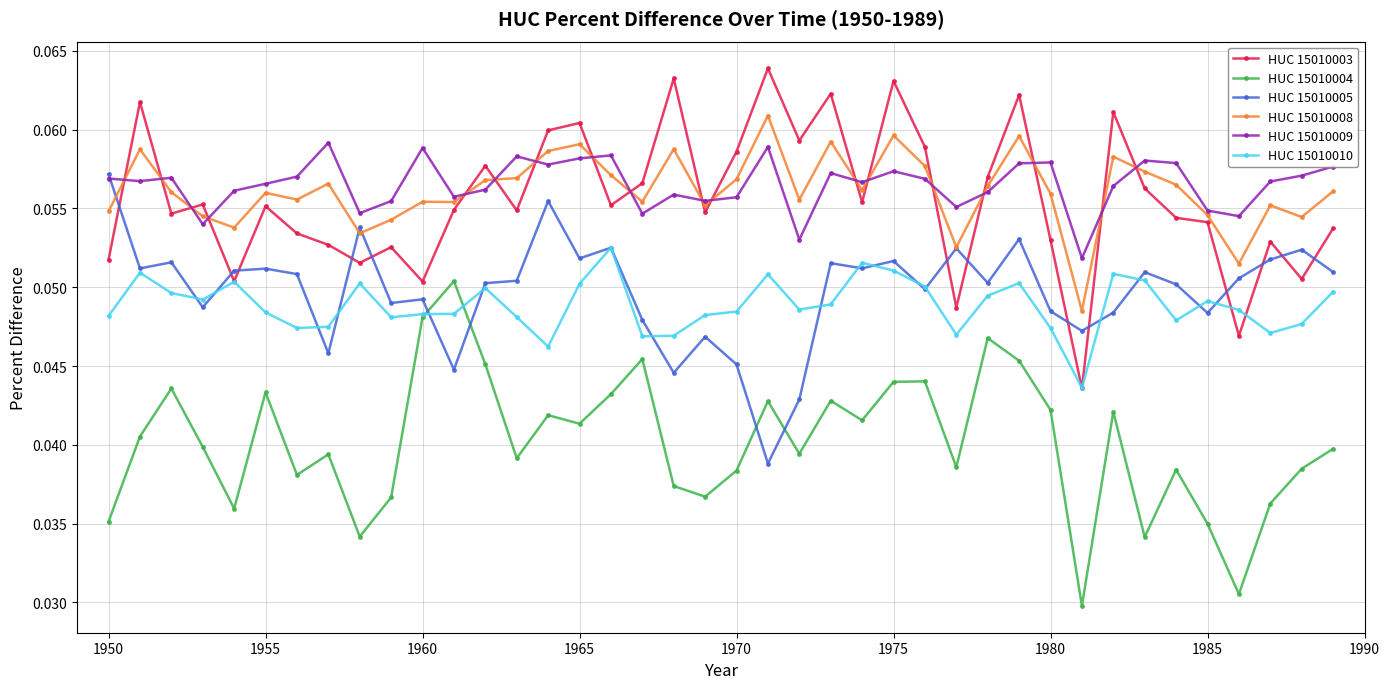

True or false: HUC 15010008 has more than 0 interior local peaks.

True